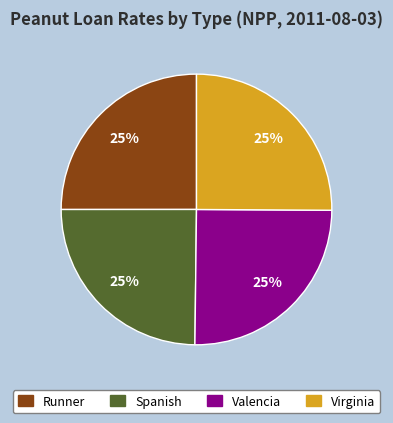

To the nearest percent, what percentage of the pie is Runner?

25%